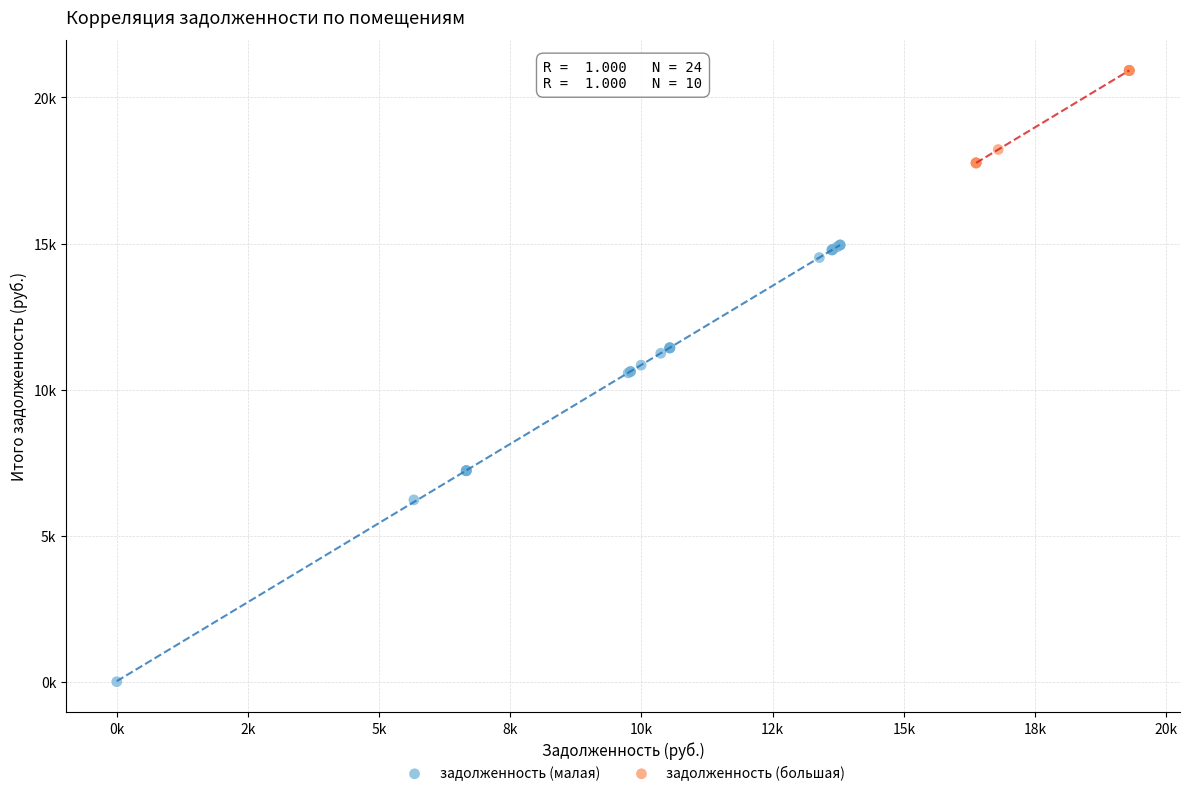

Which series reaches the minimum Y coordinate?

задолженность (малая)